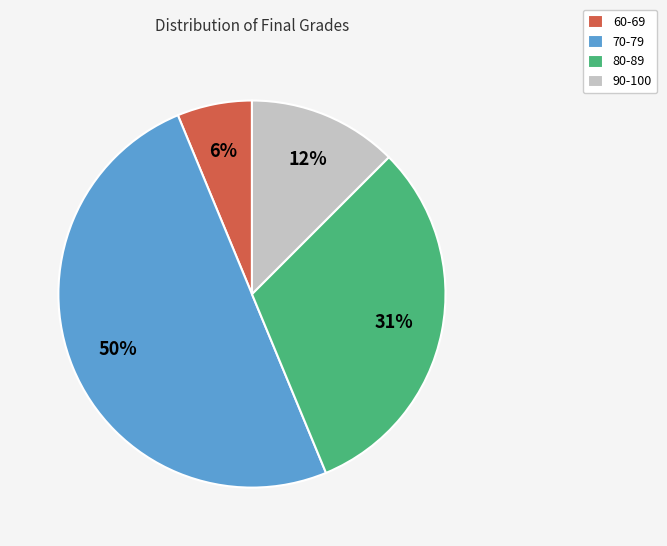

The 80-89 slice represents 31% of the pie. True or false?

True